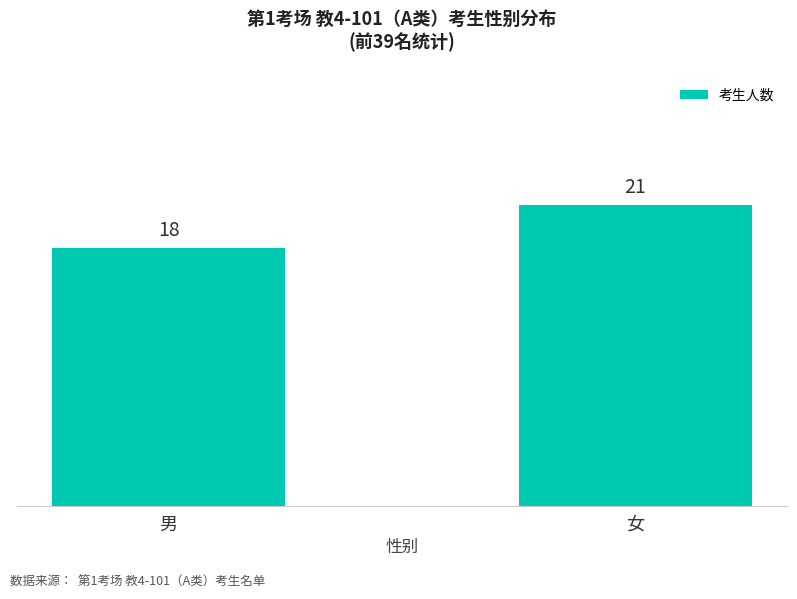

True or false: the data shows 18 at 男.

True